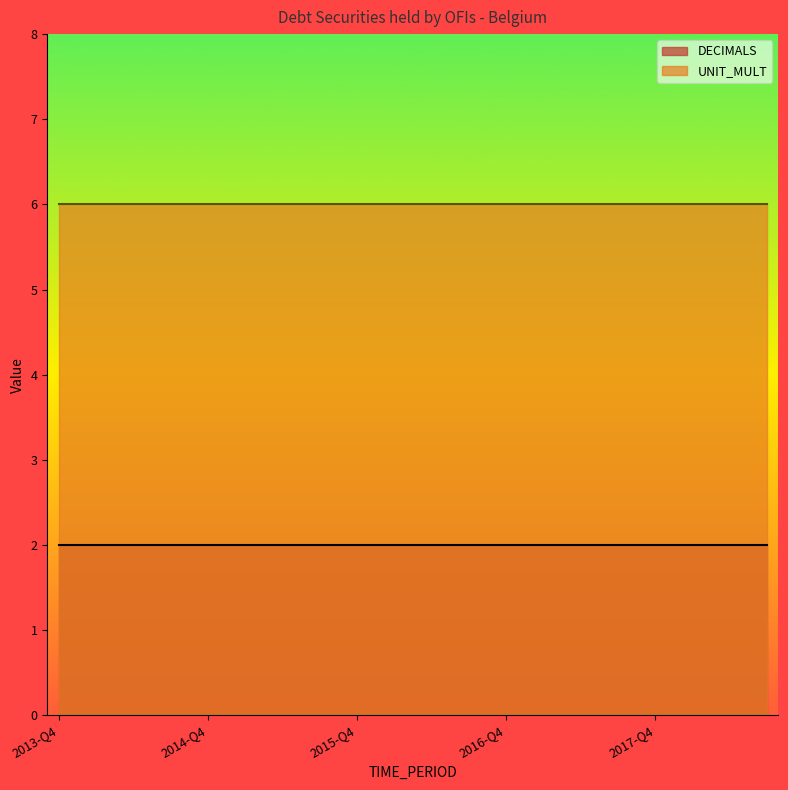

At 2017-Q4, list the series in order from largest to smallest.

UNIT_MULT, DECIMALS